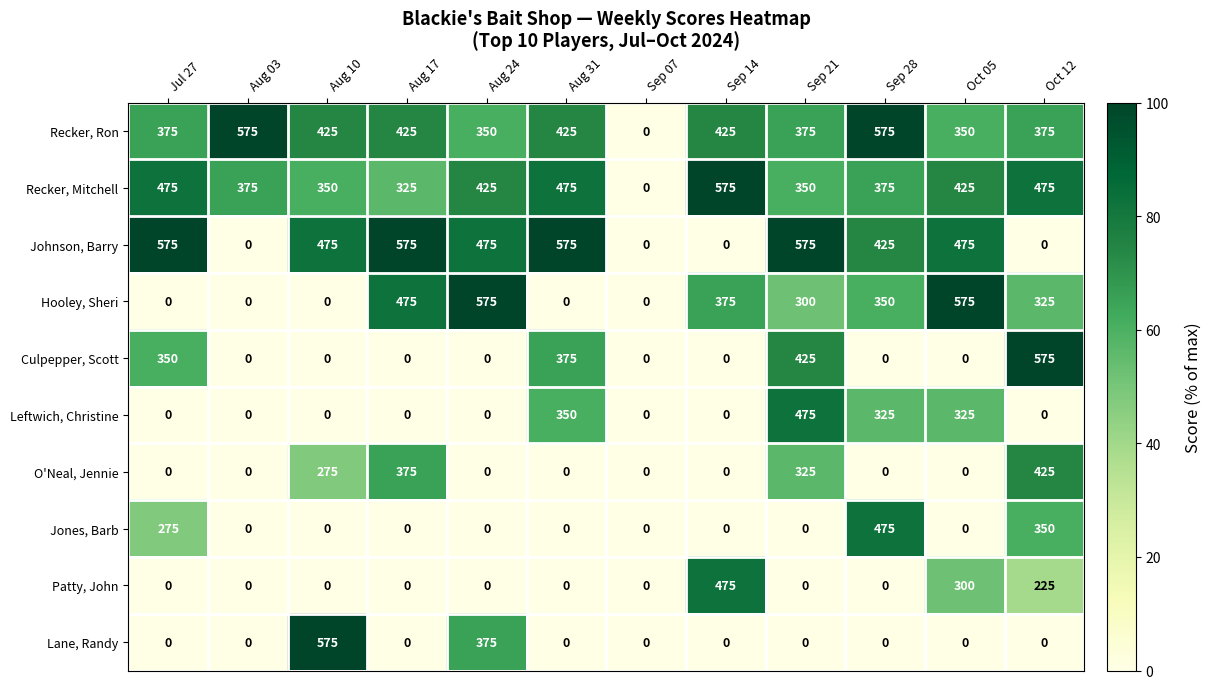

The value of Culpepper, Scott at Sep 07 is -204. True or false?

False